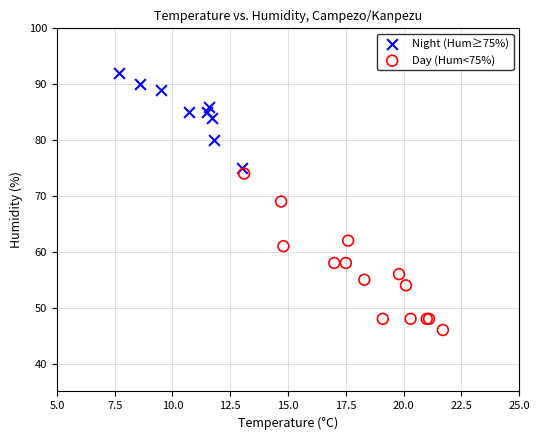

Which series has the widest spread of Y values?

Day (Hum<75%)